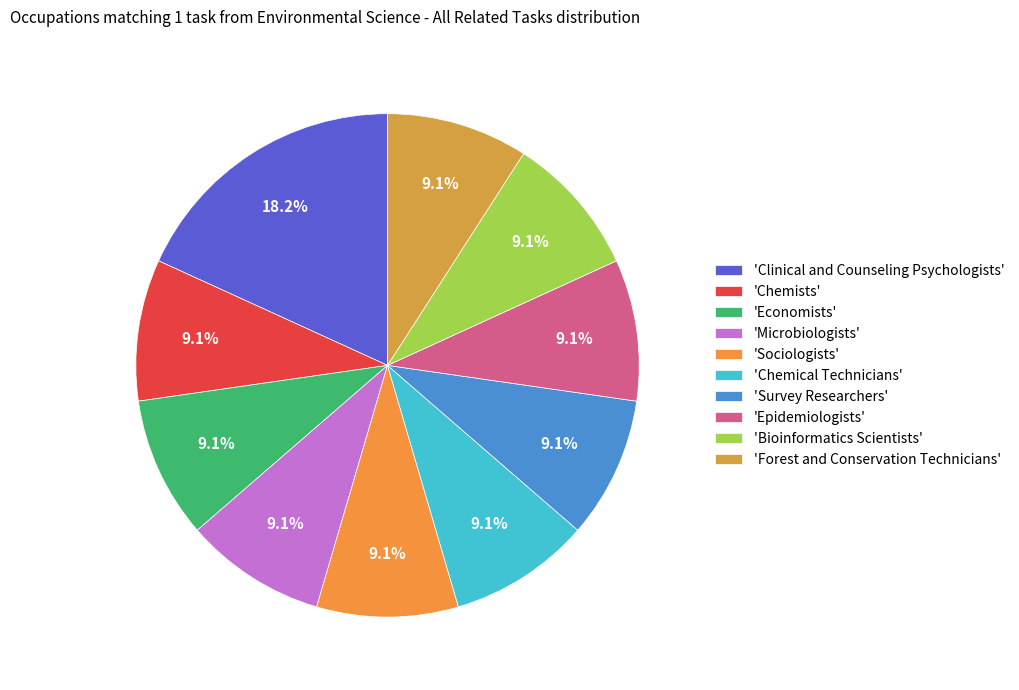

How many segments does this pie chart have?

10